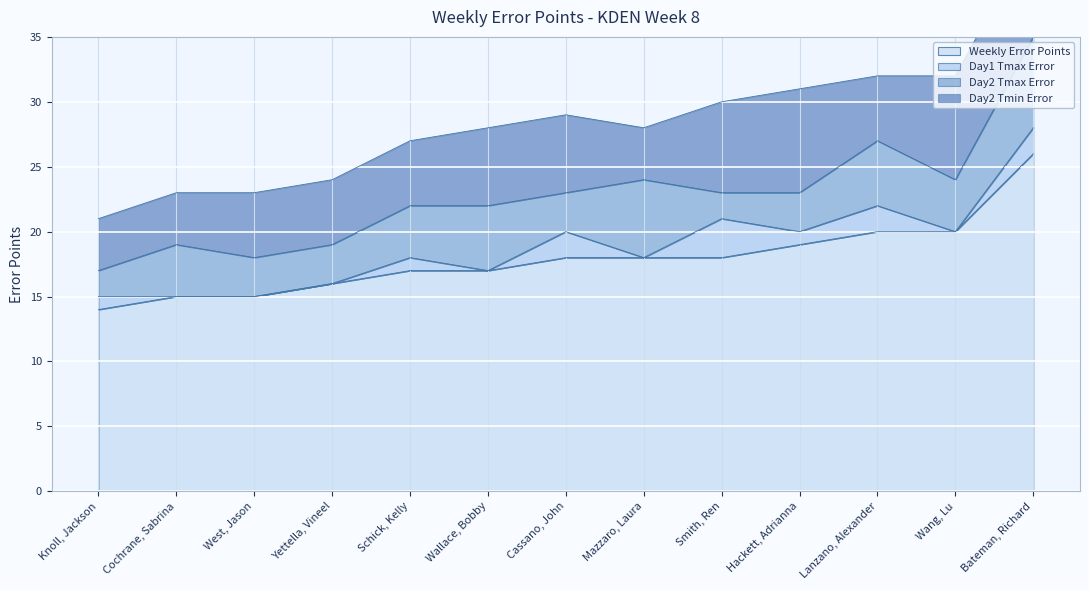

Which category has the lowest value in the Weekly Error Points series?

Knoll, Jackson